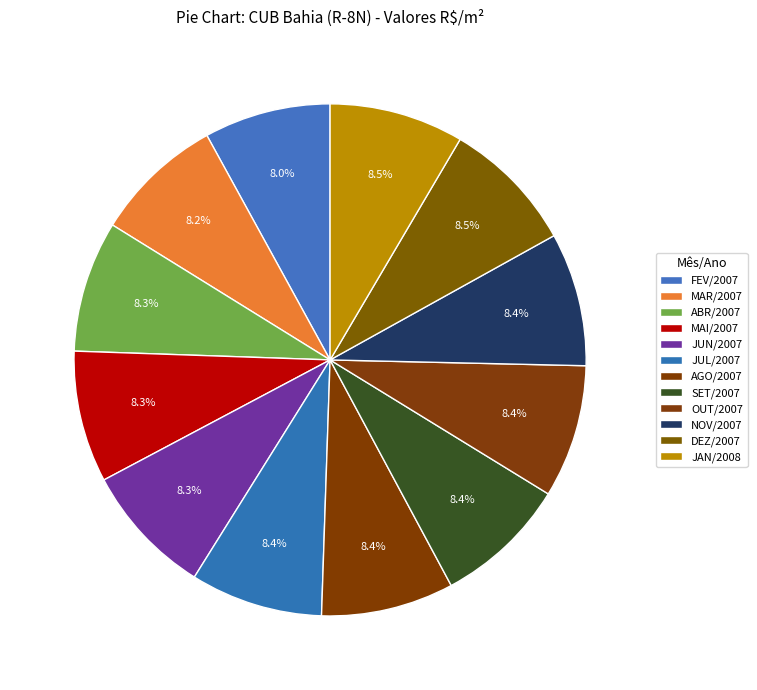

How many slices are in this pie chart?

12